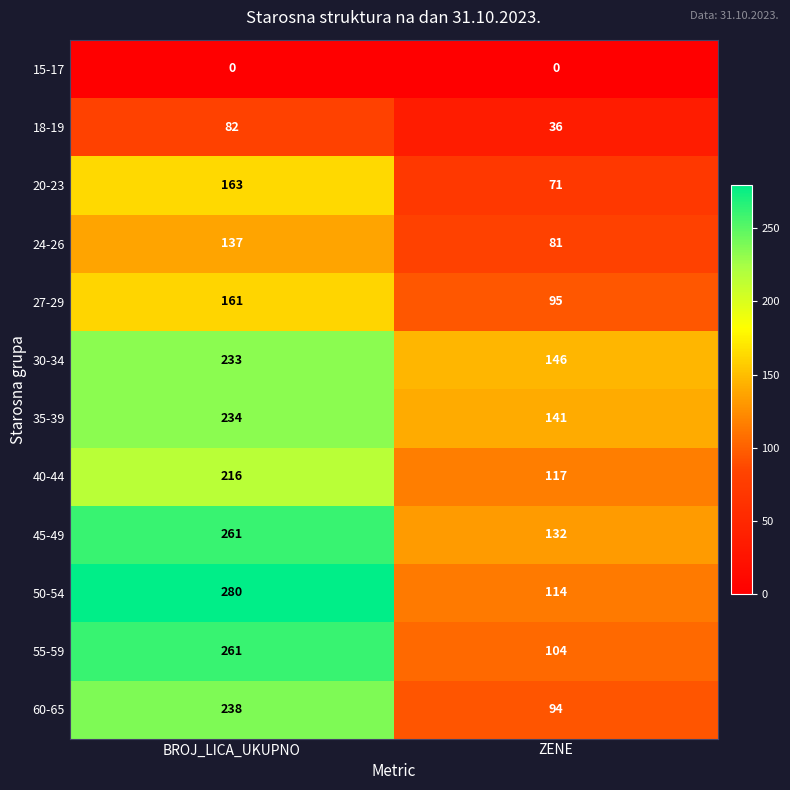

Which series has the largest total across all categories?

50-54